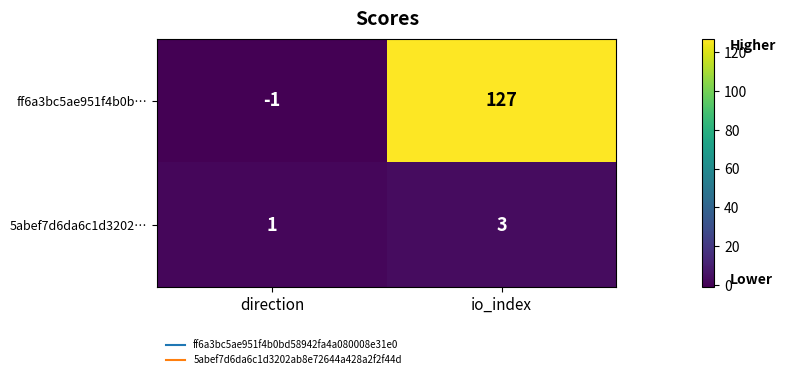

Reading left to right, transcribe all the data shown in this chart.

ff6a3bc5ae951f4b0b…: direction=-1	io_index=127
5abef7d6da6c1d3202…: direction=1	io_index=3